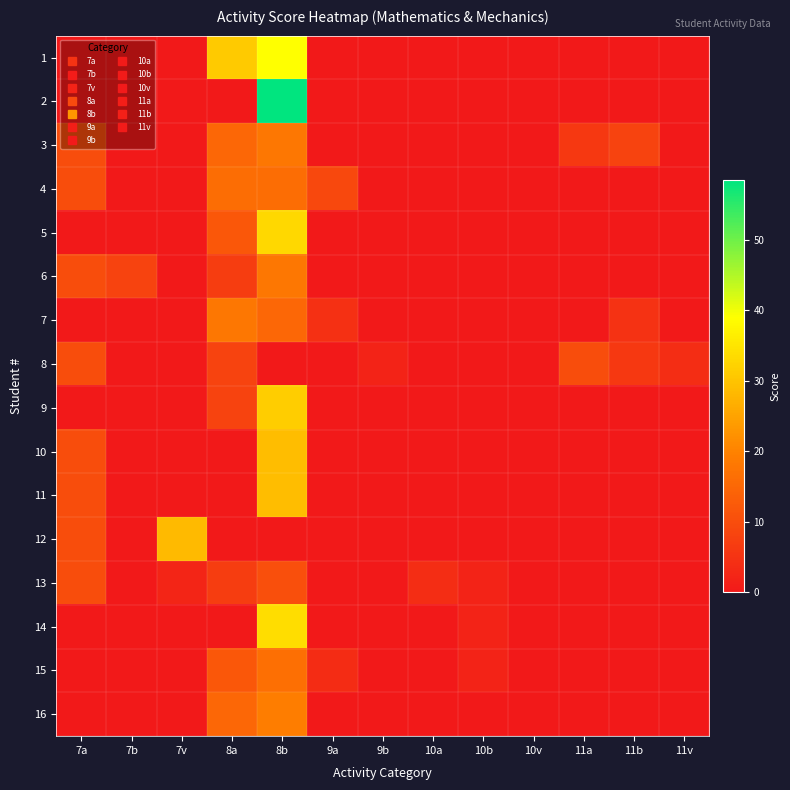

Reading left to right, list all the values displayed in this chart.

1: 7a=0.0	7b=0.0	7v=0.0	8a=31.0	8b=39.0	9a=0.0	9b=0.0	10a=0.0	10b=0.0	10v=0.0	11a=0.0	11b=0.0	11v=0.0
2: 7a=0.0	7b=0.0	7v=0.0	8a=0.0	8b=58.5	9a=0.0	9b=0.0	10a=0.0	10b=0.0	10v=0.0	11a=0.0	11b=0.0	11v=0.0
3: 7a=10.0	7b=0.0	7v=0.0	8a=15.0	8b=18.0	9a=0.0	9b=0.0	10a=0.0	10b=0.0	10v=0.0	11a=6.0	11b=8.0	11v=0.0
4: 7a=10.0	7b=0.0	7v=0.0	8a=16.0	8b=16.0	9a=9.0	9b=0.0	10a=0.0	10b=0.0	10v=0.0	11a=0.0	11b=0.0	11v=0.0
5: 7a=0.0	7b=0.0	7v=0.0	8a=12.0	8b=33.0	9a=0.0	9b=0.0	10a=0.0	10b=0.0	10v=0.0	11a=0.0	11b=0.0	11v=0.0
6: 7a=10.0	7b=8.0	7v=0.0	8a=7.0	8b=18.0	9a=0.0	9b=0.0	10a=0.0	10b=0.0	10v=0.0	11a=0.0	11b=0.0	11v=0.0
7: 7a=0.0	7b=0.0	7v=0.0	8a=18.0	8b=15.0	9a=4.5	9b=0.0	10a=0.0	10b=0.0	10v=0.0	11a=0.0	11b=5.0	11v=0.0
8: 7a=10.0	7b=0.0	7v=0.0	8a=8.0	8b=0.0	9a=0.0	9b=2.0	10a=0.0	10b=0.0	10v=0.0	11a=10.0	11b=6.0	11v=4.0
9: 7a=0.0	7b=0.0	7v=0.0	8a=8.0	8b=31.5	9a=0.0	9b=0.0	10a=0.0	10b=0.0	10v=0.0	11a=0.0	11b=0.0	11v=0.0
10: 7a=10.0	7b=0.0	7v=0.0	8a=0.0	8b=29.0	9a=0.0	9b=0.0	10a=0.0	10b=0.0	10v=0.0	11a=0.0	11b=0.0	11v=0.0
11: 7a=10.0	7b=0.0	7v=0.0	8a=0.0	8b=29.0	9a=0.0	9b=0.0	10a=0.0	10b=0.0	10v=0.0	11a=0.0	11b=0.0	11v=0.0
12: 7a=10.0	7b=0.0	7v=28.5	8a=0.0	8b=0.0	9a=0.0	9b=0.0	10a=0.0	10b=0.0	10v=0.0	11a=0.0	11b=0.0	11v=0.0
13: 7a=10.0	7b=0.0	7v=2.5	8a=7.0	8b=10.5	9a=0.0	9b=0.0	10a=4.0	10b=2.0	10v=0.0	11a=0.0	11b=0.0	11v=0.0
14: 7a=0.0	7b=0.0	7v=0.0	8a=0.0	8b=34.0	9a=0.0	9b=0.0	10a=0.0	10b=2.0	10v=0.0	11a=0.0	11b=0.0	11v=0.0
15: 7a=0.0	7b=0.0	7v=0.0	8a=12.0	8b=16.5	9a=3.8	9b=0.0	10a=0.0	10b=2.0	10v=0.0	11a=0.0	11b=0.0	11v=0.0
16: 7a=0.0	7b=0.0	7v=0.0	8a=15.0	8b=19.0	9a=0.0	9b=0.0	10a=0.0	10b=0.0	10v=0.0	11a=0.0	11b=0.0	11v=0.0